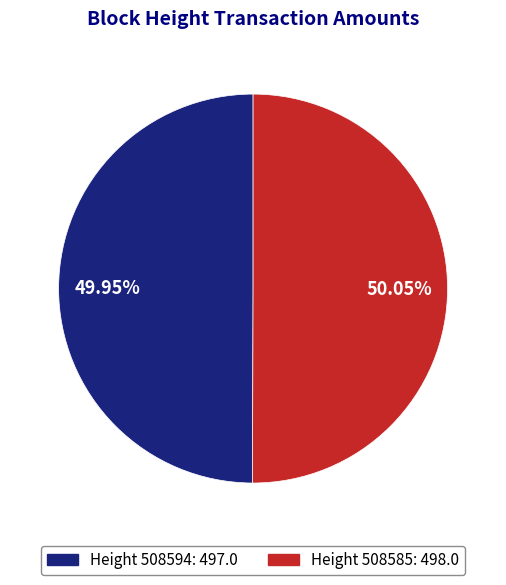

Does any single category account for the majority?

Yes